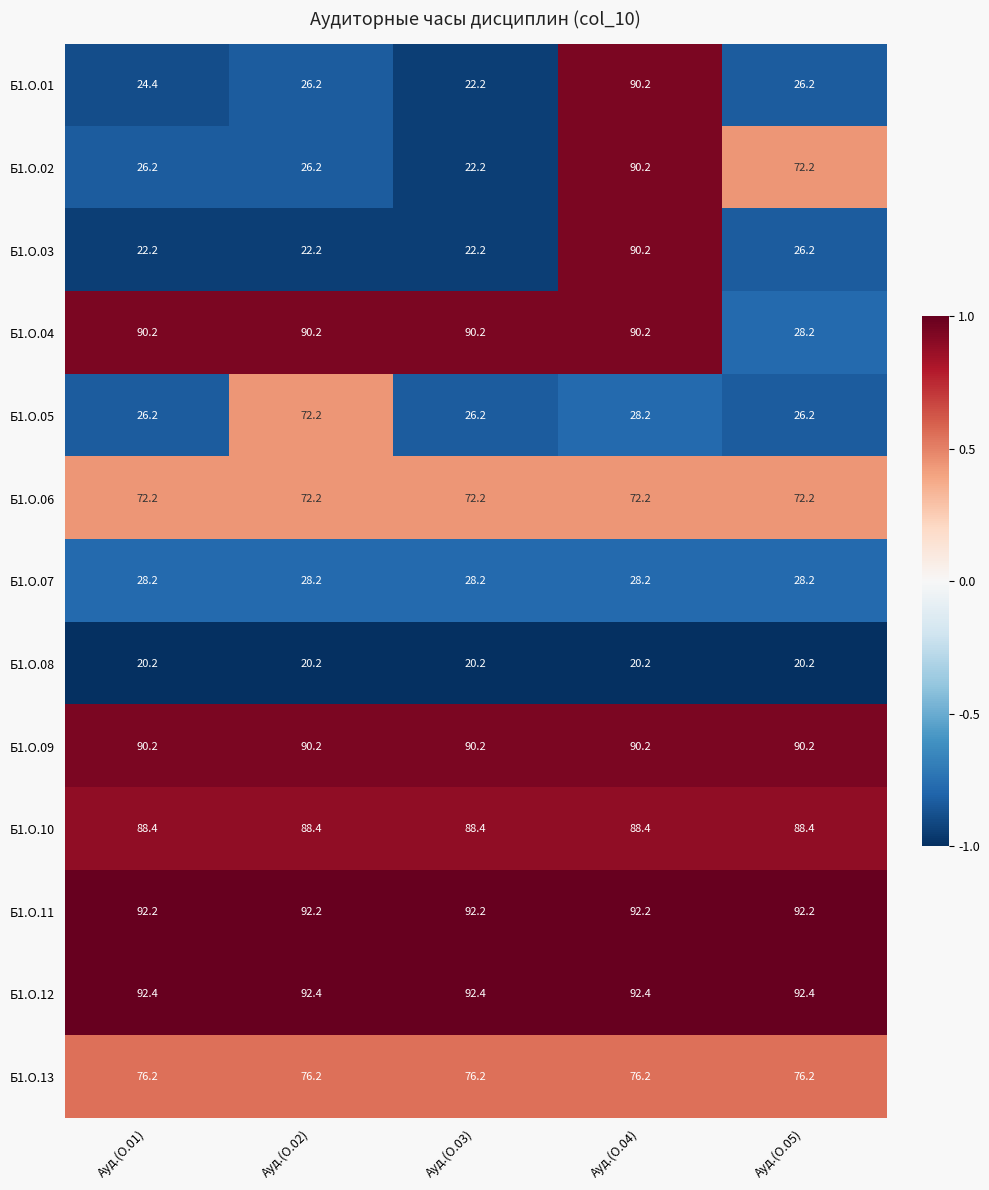

The Б1.О.08 series shows 6.0 at Ауд.(О.04). True or false?

False